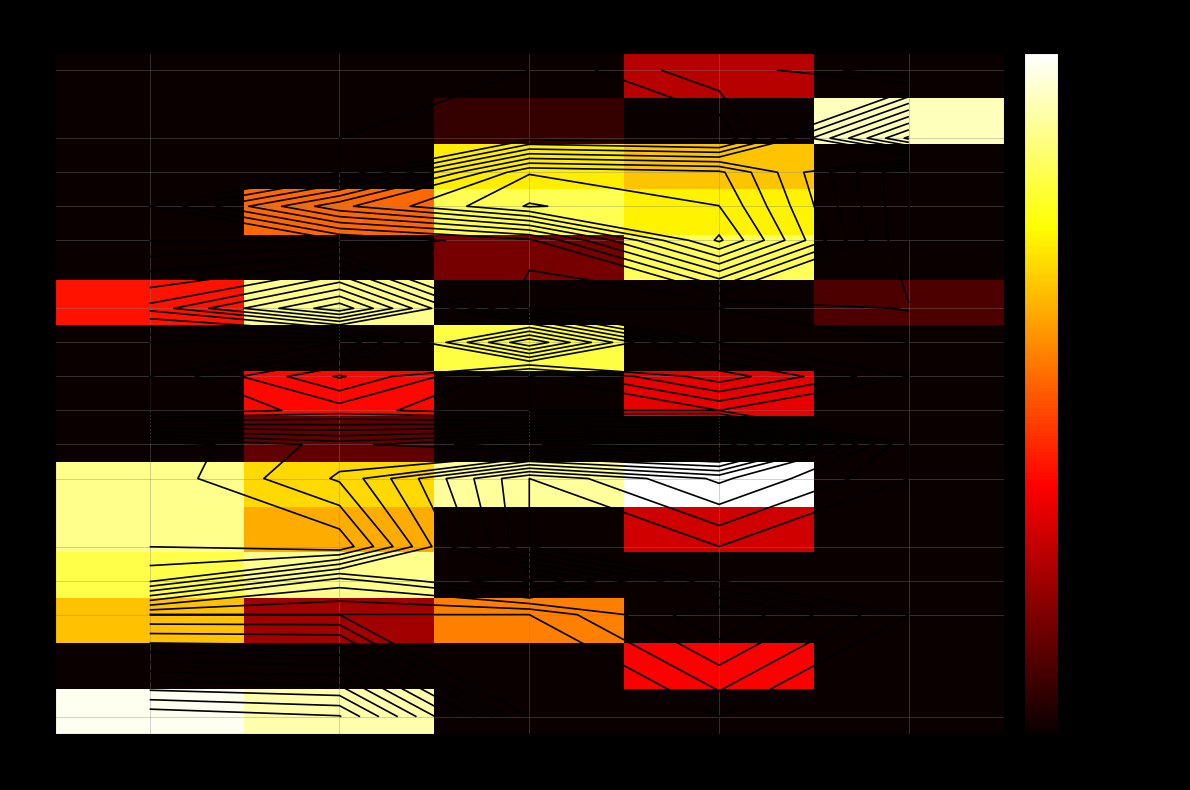

At how many categories does at least one series exceed 1492353?

5